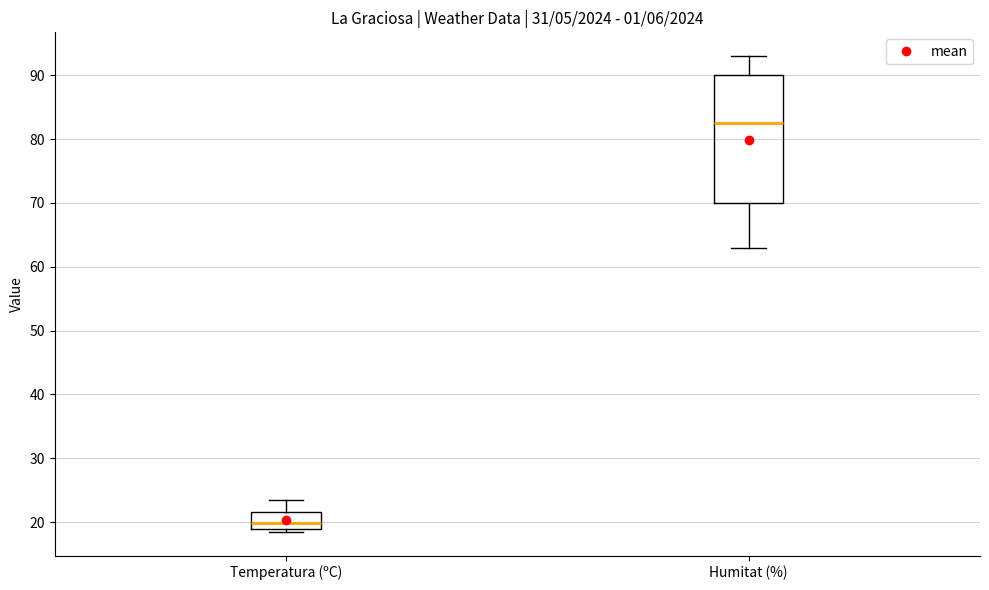

Where does the lower whisker of the box for Humitat (%) end on the y-axis? The values are not printed on the chart, so give them approximately, as read against the axis.

63